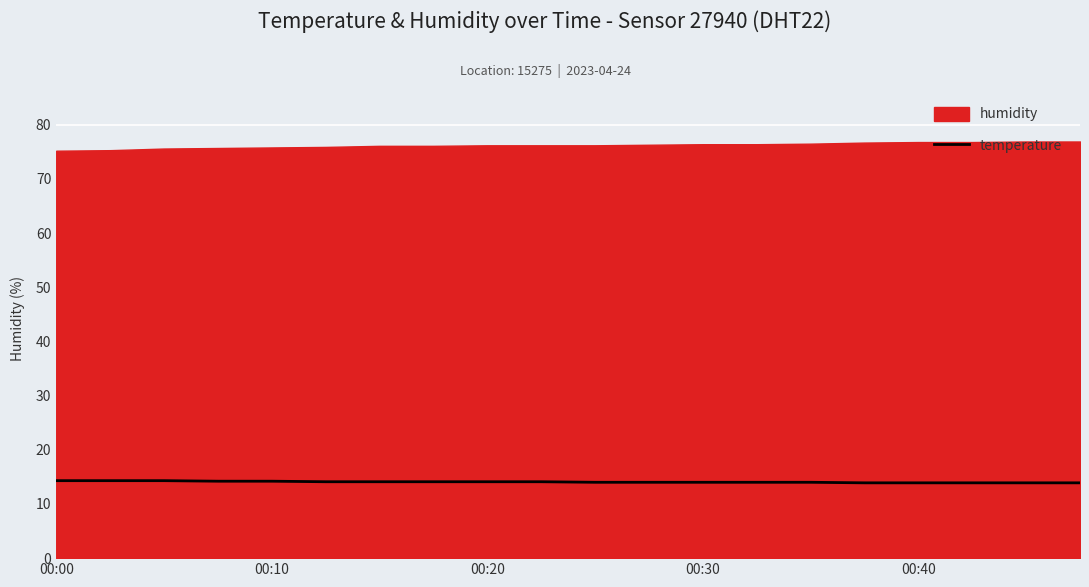

What is the maximum value for temperature?

14.3